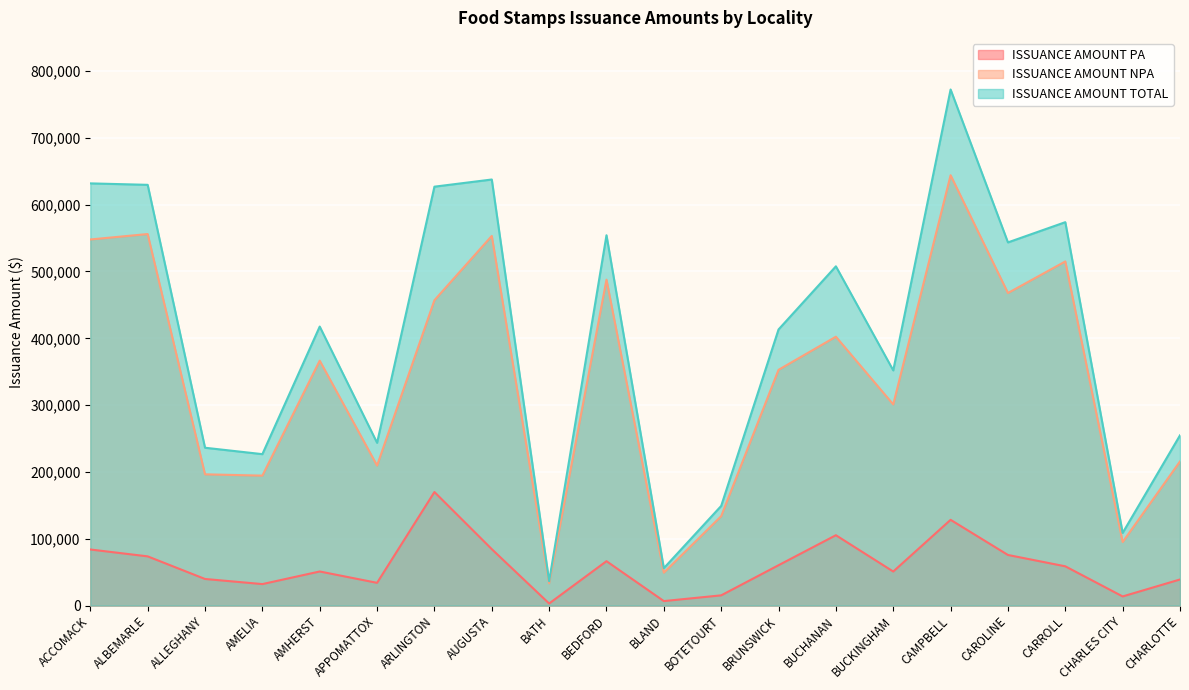

Reading left to right, extract all data points from this chart.

ISSUANCE AMOUNT PA: ACCOMACK=83944	ALBEMARLE=73649	ALLEGHANY=39814	AMELIA=32159	AMHERST=51026	APPOMATTOX=34036	ARLINGTON=169963	AUGUSTA=84457	BATH=3092	BEDFORD=66441	BLAND=6727	BOTETOURT=15311	BRUNSWICK=60401	BUCHANAN=105302	BUCKINGHAM=50948	CAMPBELL=128335	CAROLINE=75737	CARROLL=58761	CHARLES CITY=13676	CHARLOTTE=39053
ISSUANCE AMOUNT NPA: ACCOMACK=547913	ALBEMARLE=556032	ALLEGHANY=196409	AMELIA=194470	AMHERST=366540	APPOMATTOX=209572	ARLINGTON=456978	AUGUSTA=553203	BATH=33323	BEDFORD=487762	BLAND=49241	BOTETOURT=133832	BRUNSWICK=352821	BUCHANAN=402409	BUCKINGHAM=301041	CAMPBELL=644028	CAROLINE=467786	CARROLL=515036	CHARLES CITY=95106	CHARLOTTE=215729
ISSUANCE AMOUNT TOTAL: ACCOMACK=631857	ALBEMARLE=629681	ALLEGHANY=236223	AMELIA=226629	AMHERST=417566	APPOMATTOX=243608	ARLINGTON=626941	AUGUSTA=637660	BATH=36415	BEDFORD=554203	BLAND=55968	BOTETOURT=149143	BRUNSWICK=413222	BUCHANAN=507711	BUCKINGHAM=351989	CAMPBELL=772363	CAROLINE=543523	CARROLL=573797	CHARLES CITY=108782	CHARLOTTE=254782